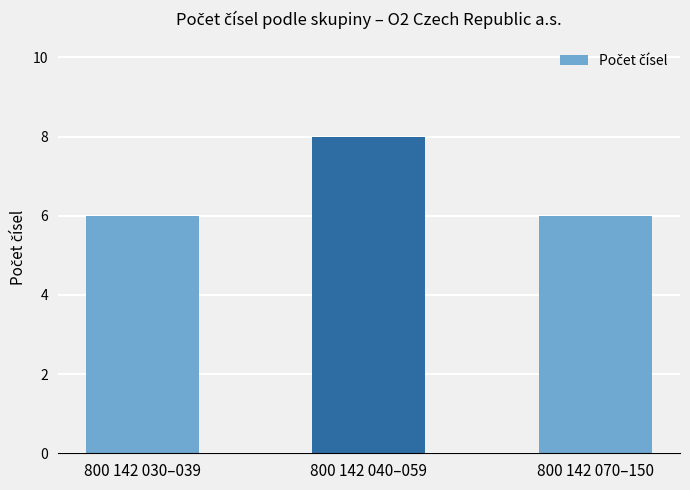

Is it true that the value at 800 142 070–150 is 3?

False